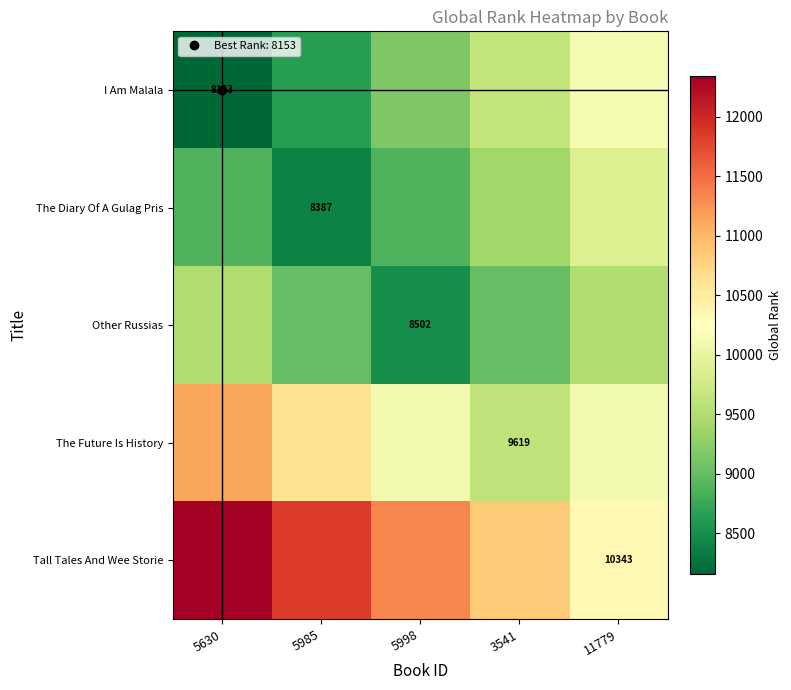

What is the total value across all series at 5985?

48504